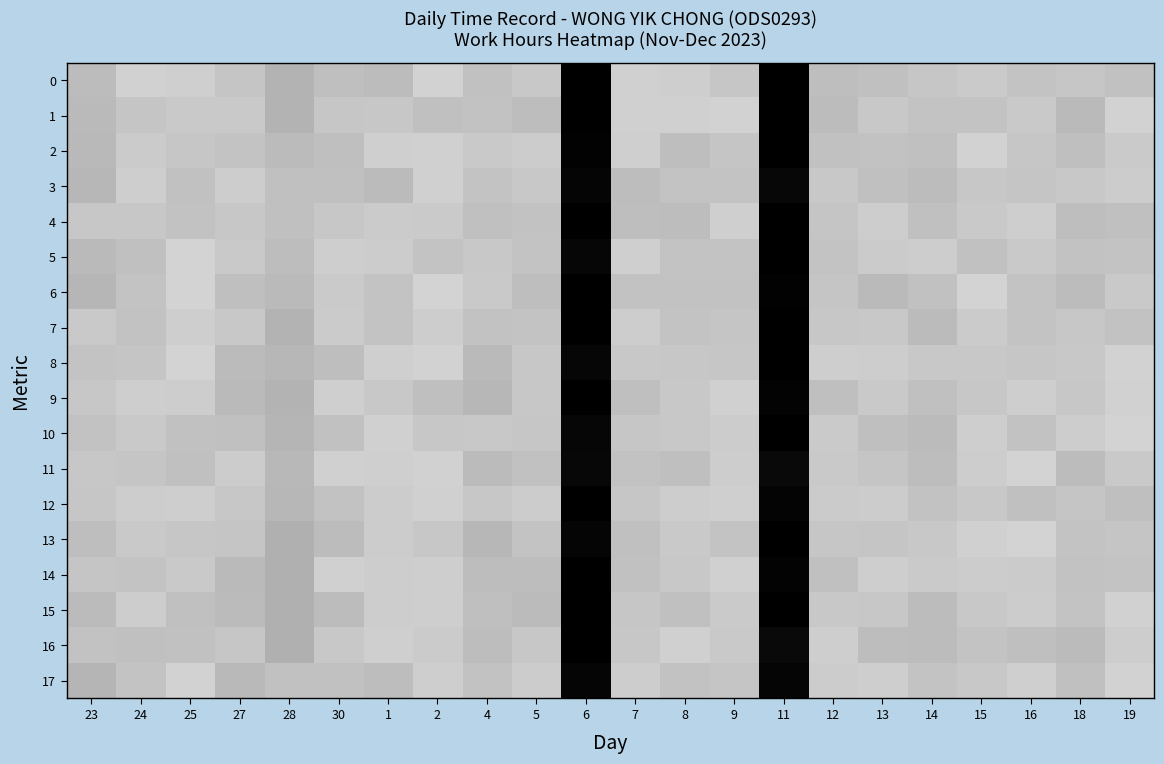

Which series has the widest spread of values?

6